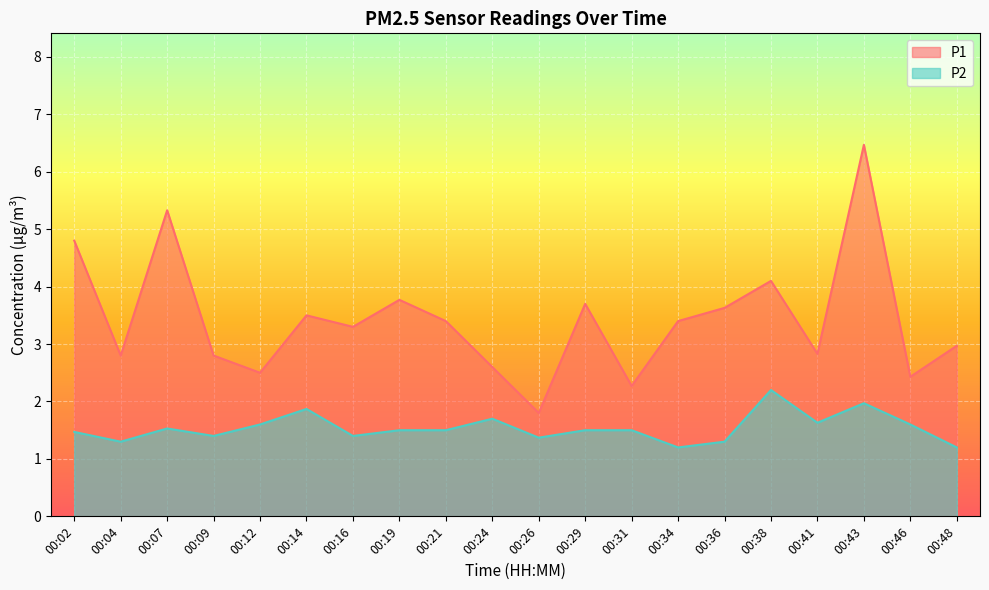

How many interior local valleys does the P2 series have?

6